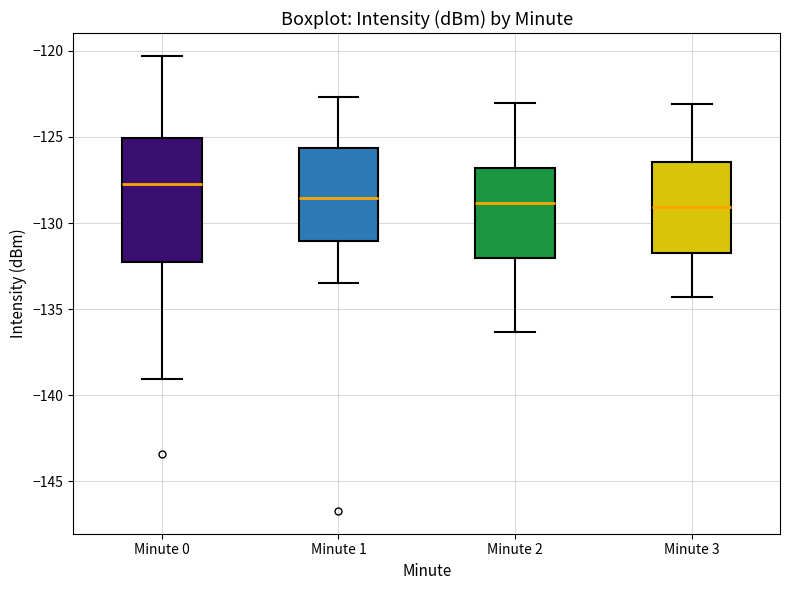

Reading left to right, read every box against the y-axis: the position of its median line, the range the box covers, and the ends of its whiskers. The values are not printed on the chart, so give them approximately, as read against the axis.

Minute 0: median -128.0, box -132.5 to -125.0, whiskers -139.0 to -120.5
Minute 1: median -128.5, box -131.0 to -125.5, whiskers -133.5 to -122.5
Minute 2: median -129.0, box -132.0 to -127.0, whiskers -136.5 to -123.0
Minute 3: median -129.0, box -131.5 to -126.5, whiskers -134.5 to -123.0